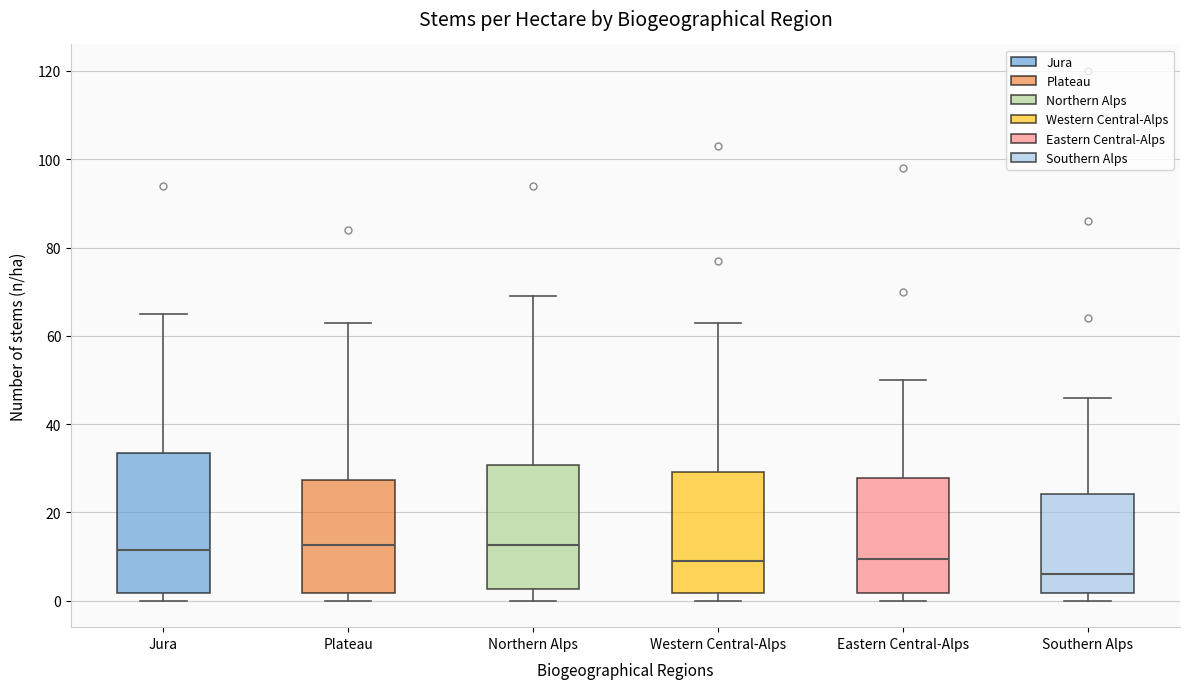

Comparing the boxes themselves (not the whiskers), which one is the tallest?

Jura